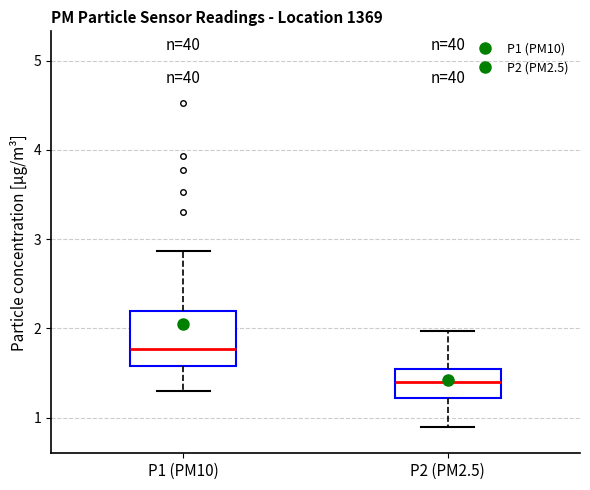

Which box's median line is the highest?

P1 (PM10)